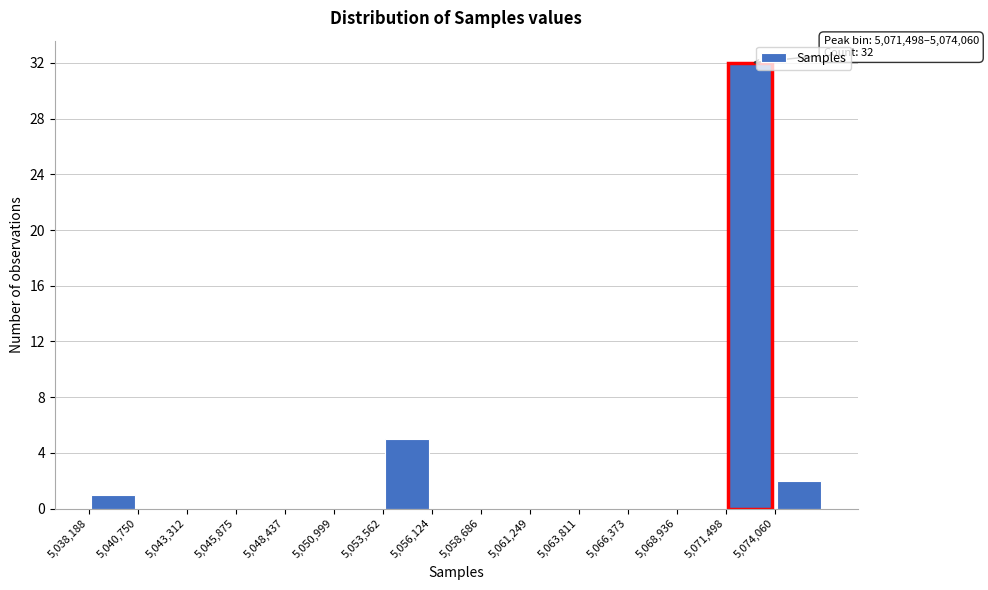

Over which range of the x-axis is the bar tallest?

5071500 to 5074000